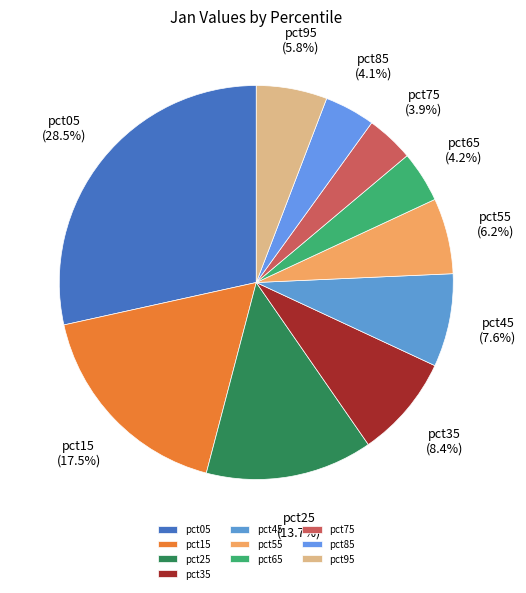

What is the largest slice in the pie chart?

pct05